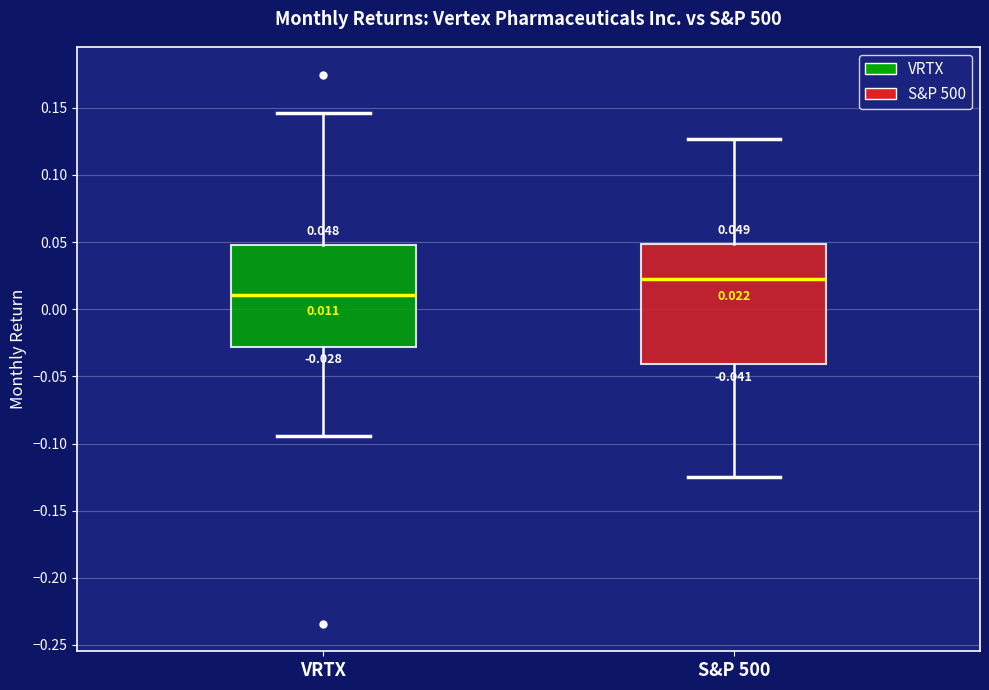

Which box is the tallest, from its lower edge to its upper edge?

S&P 500